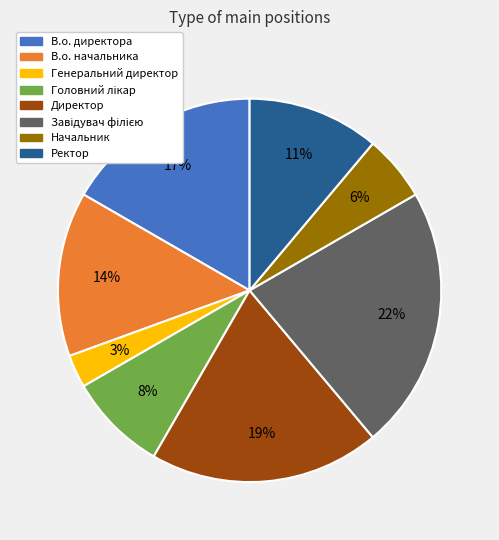

To the nearest percent, what is the average slice percentage?

12%